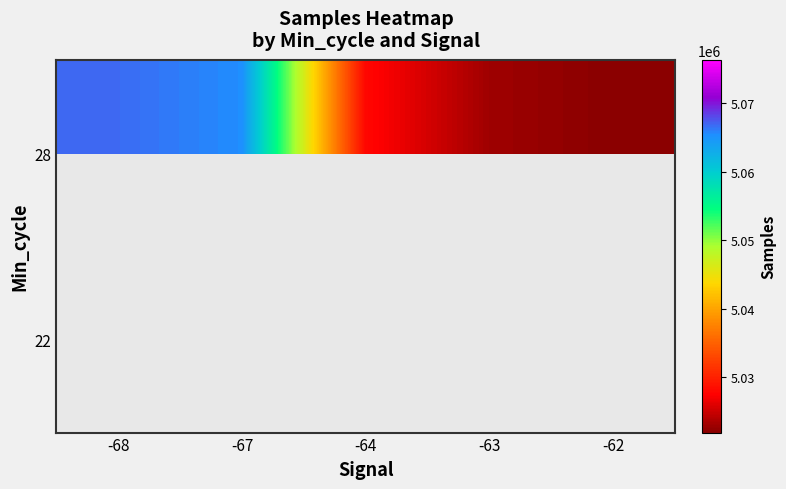

How many data points in 28 are less than 5027965?

2